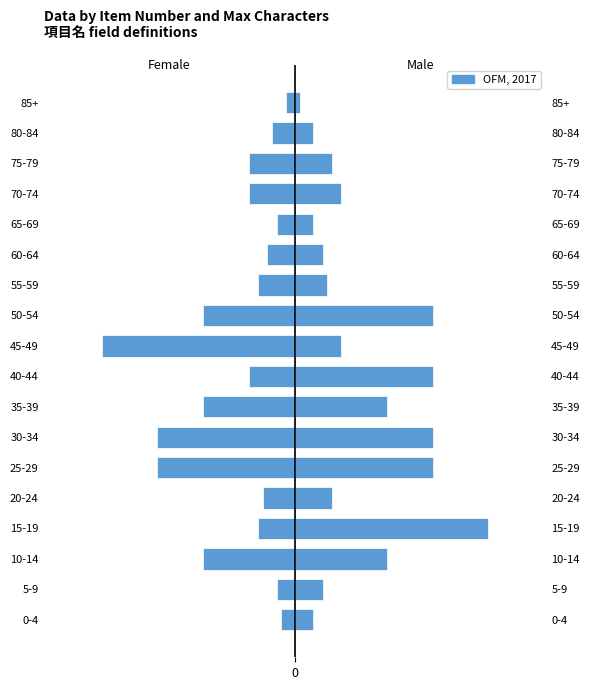

Which series has the largest range (max minus min)?

Male